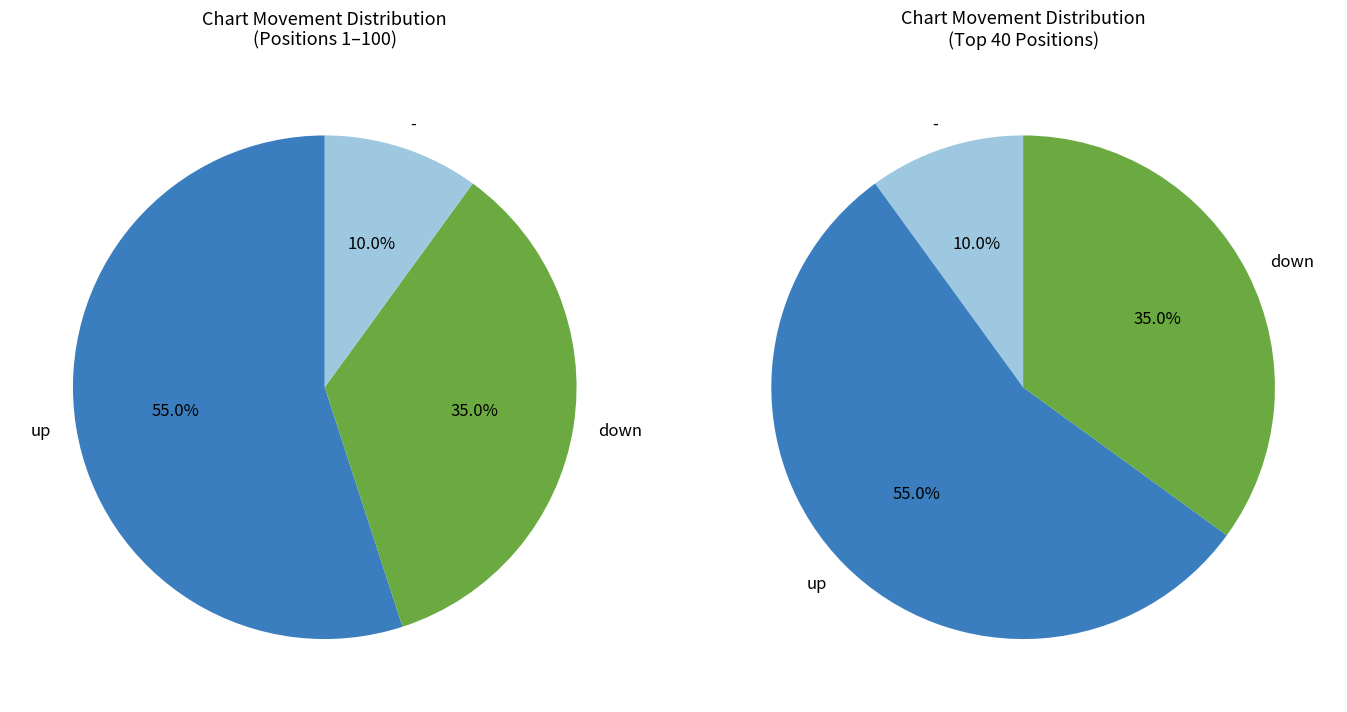

To the nearest percent, what percentage of the pie is up?

55%